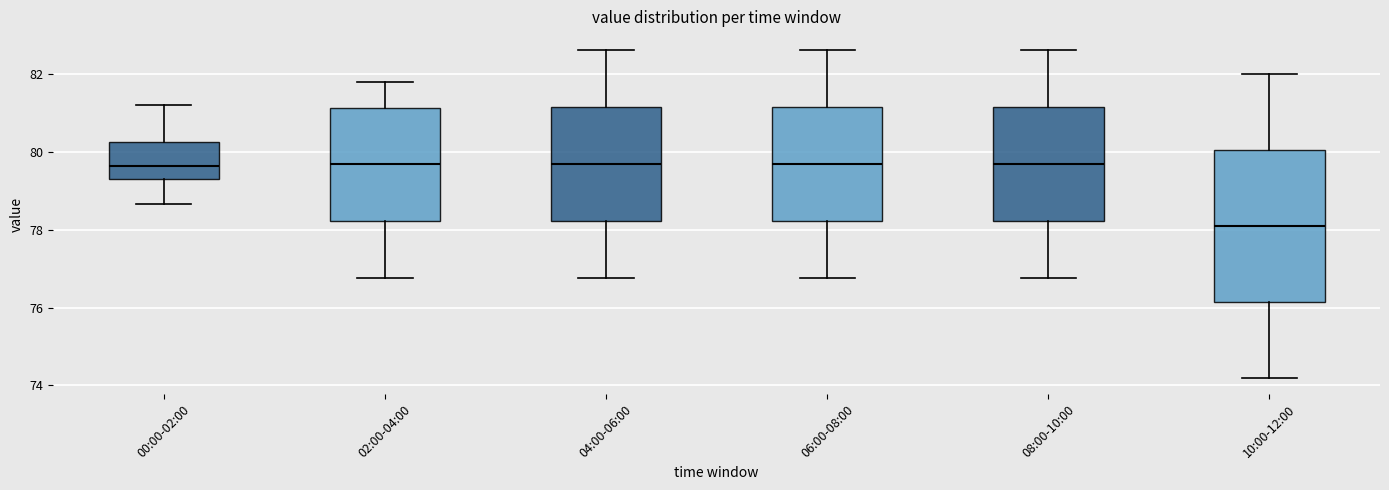

Reading left to right, transcribe this box plot: for each box, give where its median line is, the range the box spans, and where its two whiskers end, as read against the y-axis. The values are not printed on the chart, so give them approximately, as read against the axis.

00:00-02:00: median 79.6, box 79.2 to 80.2, whiskers 78.6 to 81.2
02:00-04:00: median 79.6, box 78.2 to 81.2, whiskers 76.8 to 81.8
04:00-06:00: median 79.6, box 78.2 to 81.2, whiskers 76.8 to 82.6
06:00-08:00: median 79.6, box 78.2 to 81.2, whiskers 76.8 to 82.6
08:00-10:00: median 79.6, box 78.2 to 81.2, whiskers 76.8 to 82.6
10:00-12:00: median 78.2, box 76.2 to 80.0, whiskers 74.2 to 82.0